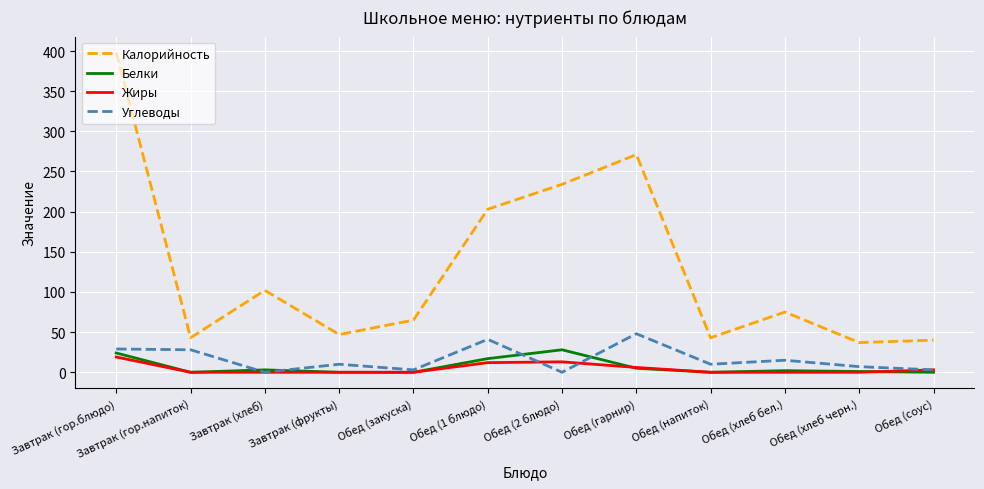

The value of Белки at Обед (2 блюдо) is 50. True or false?

False